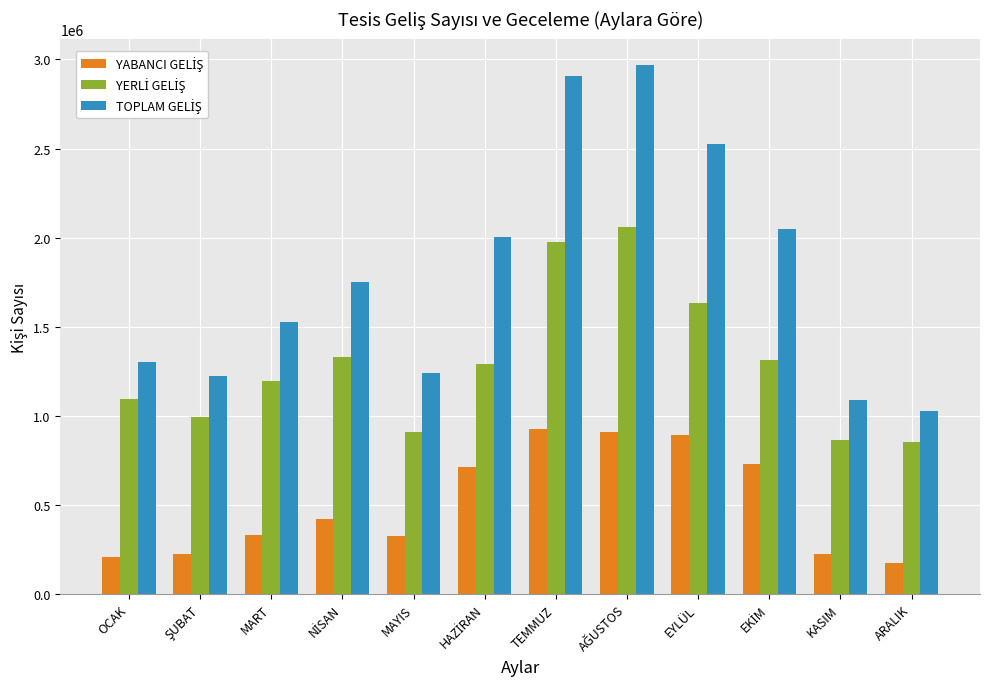

How many groups of bars are there?

12